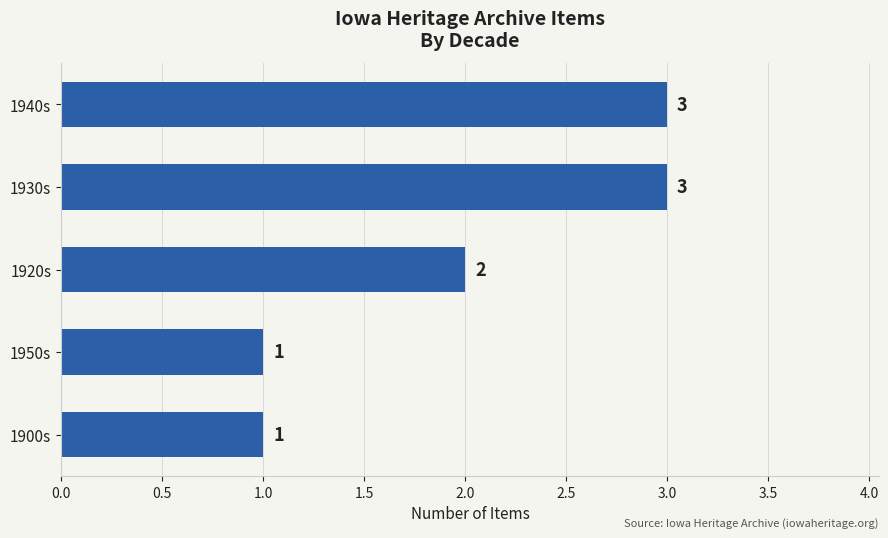

The value at 1930s is 4. True or false?

False